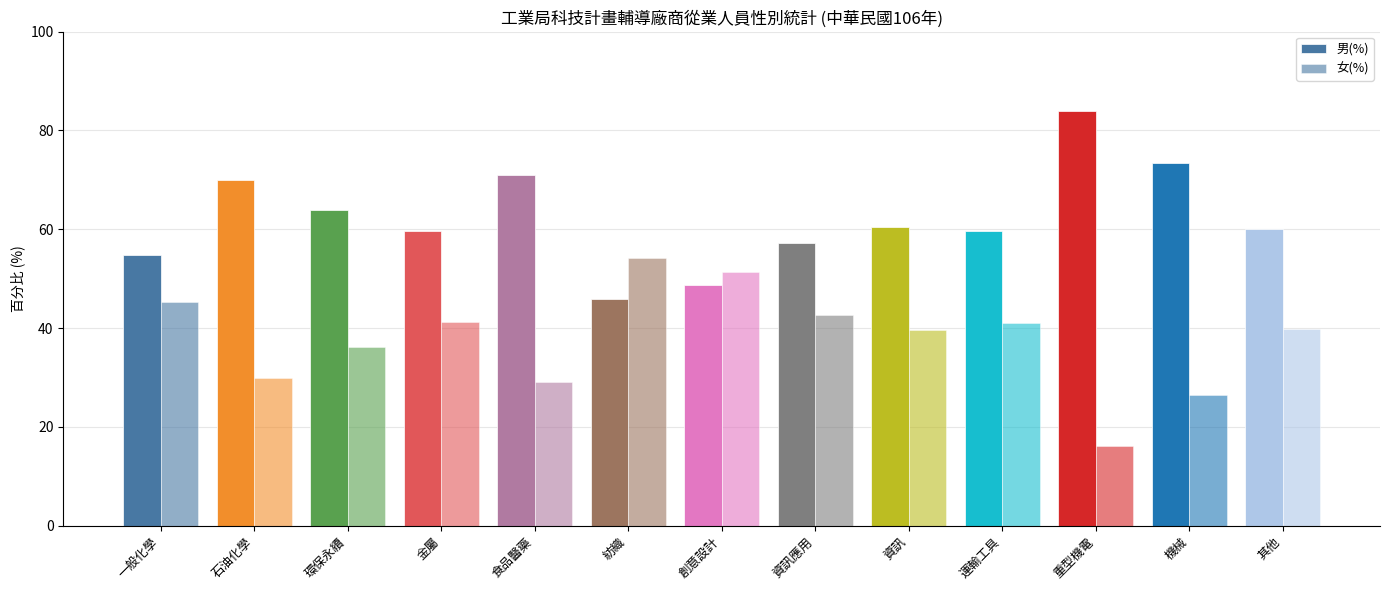

Is the value of 女(%) at 紡織 greater than the value of 男(%) at 一般化學?

No